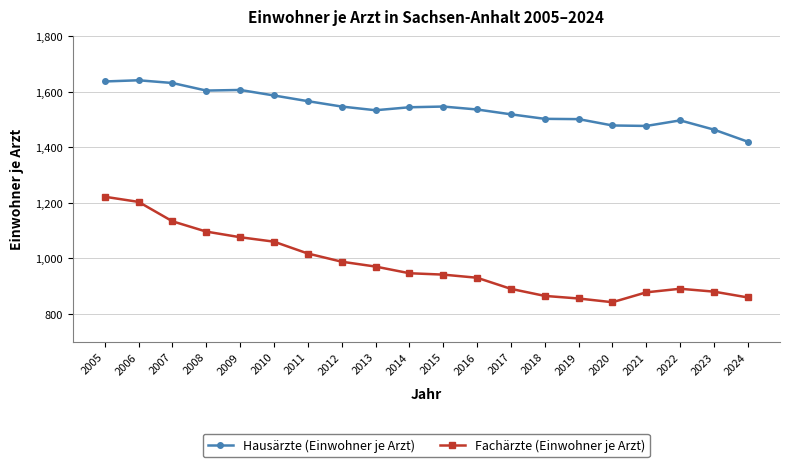

Which category has the lowest value in the Hausärzte (Einwohner je Arzt) series?

2024